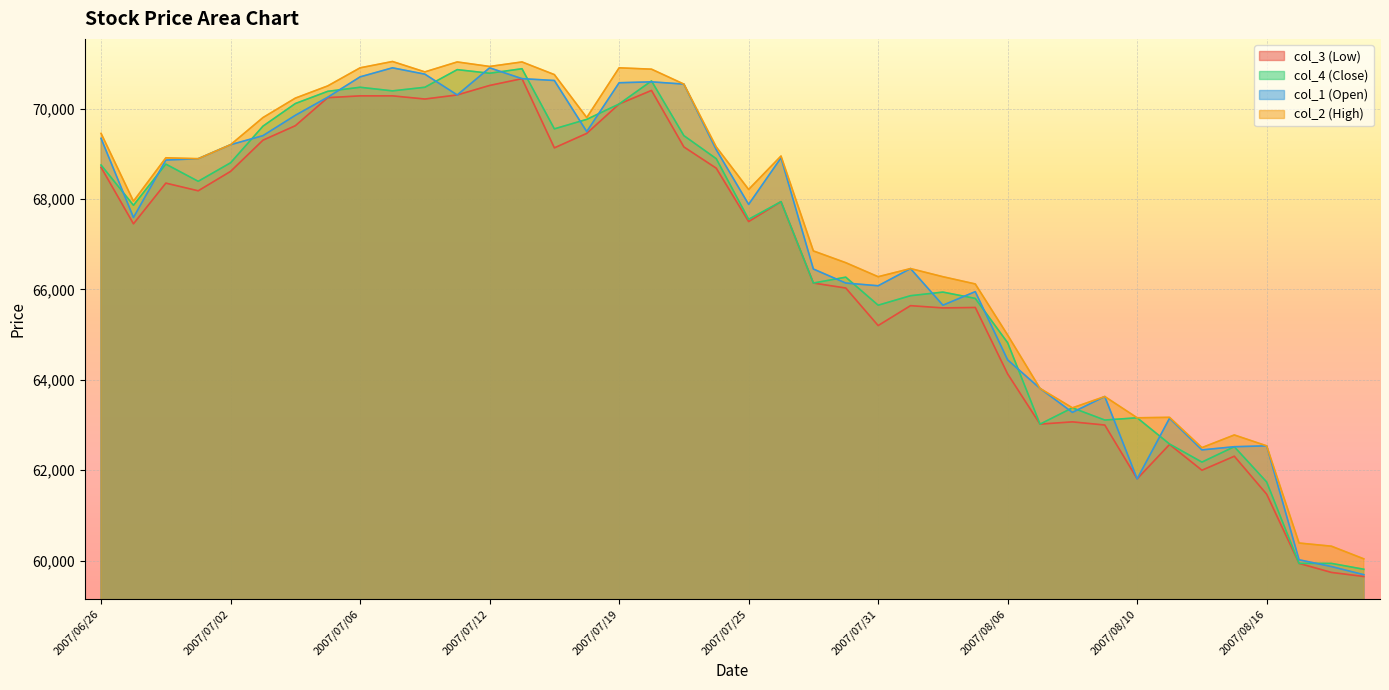

At which category does col_1 (Open) reach its first local peak?

2007/07/09